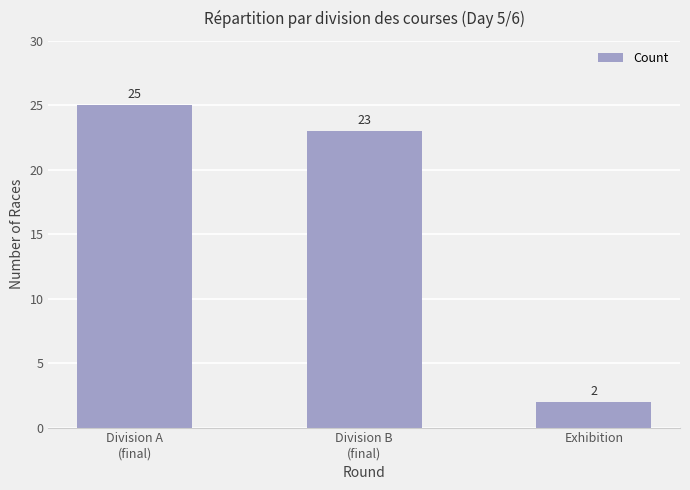

What is the difference between the maximum and second lowest values?

2